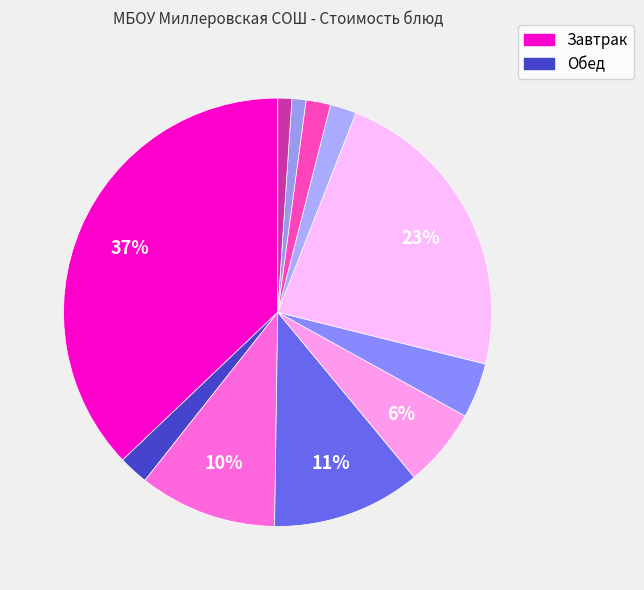

What is the largest slice in the pie chart?

Лапшевник с творогом